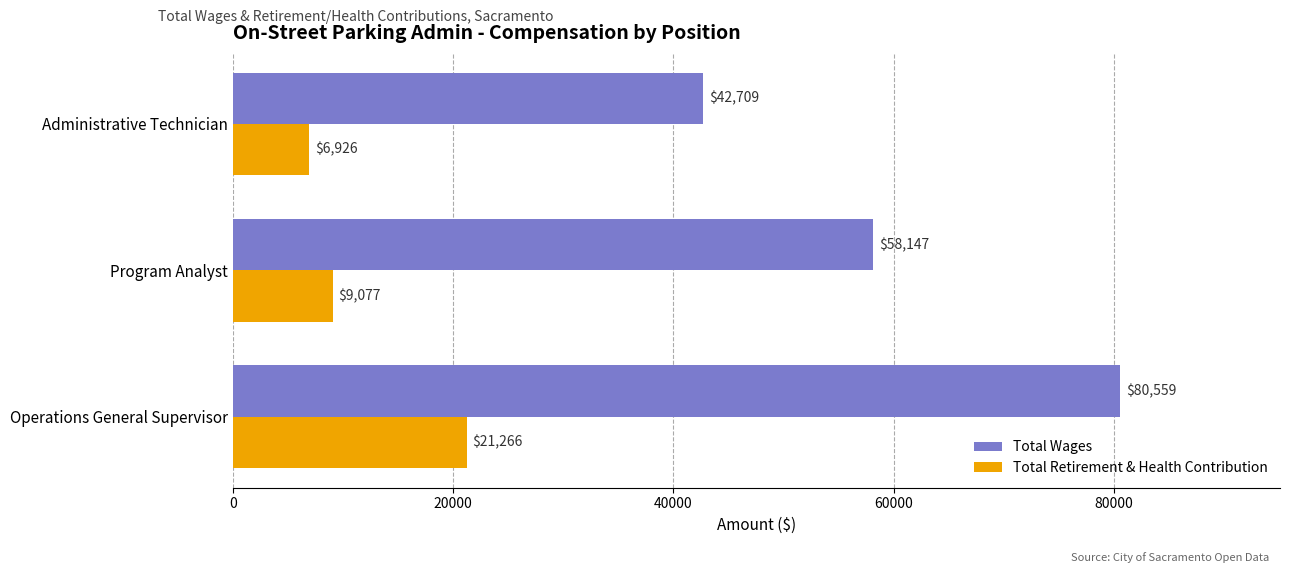

What are all the series names shown in the legend?

Total Wages, Total Retirement & Health Contribution